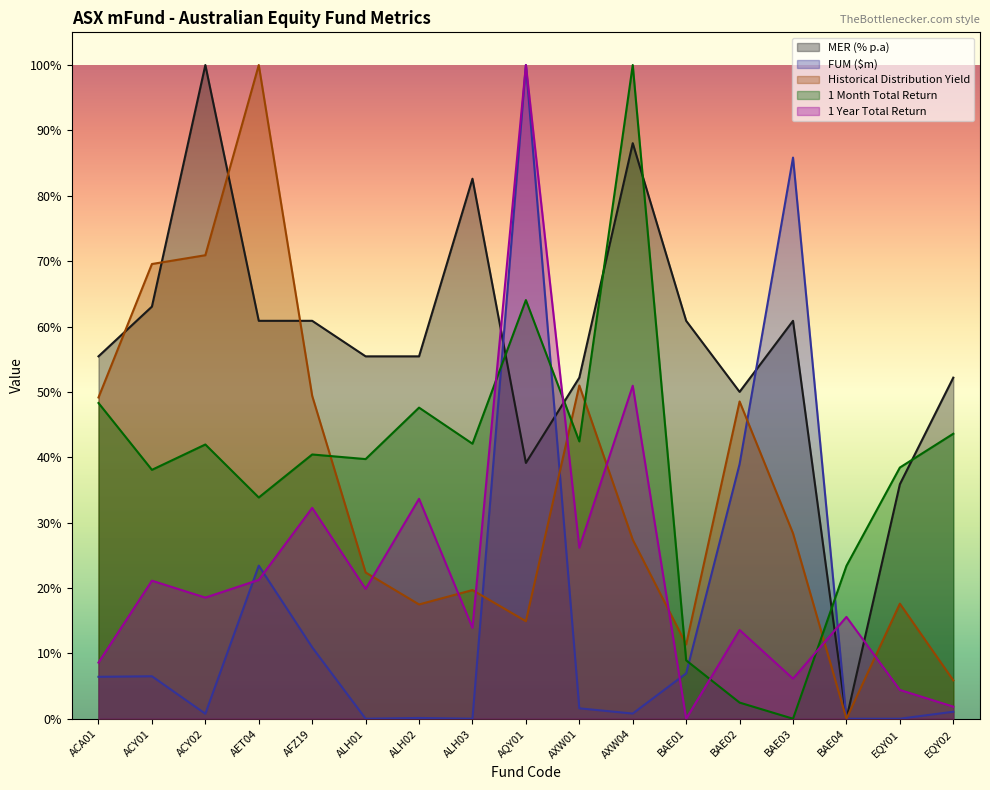

How many intersections are there between 1 Month Total Return and 1 Year Total Return?

4